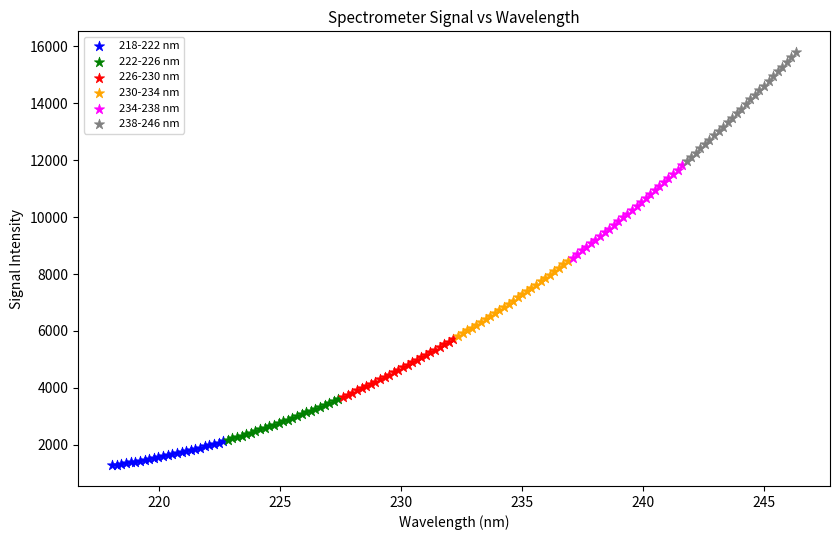

Which series contains the highest Y value?

238-246 nm